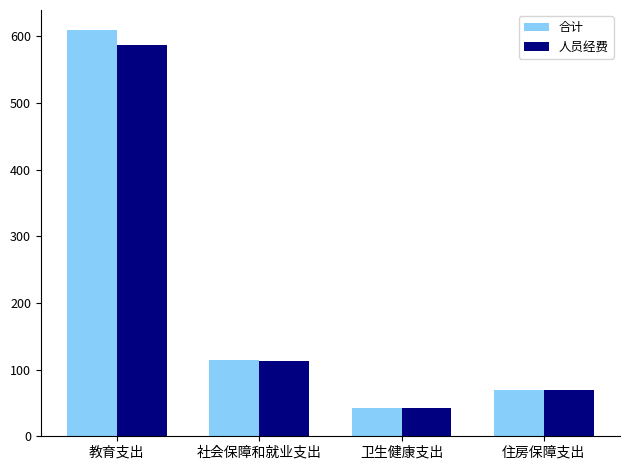

What value does the 人员经费 series have at 住房保障支出?

68.7